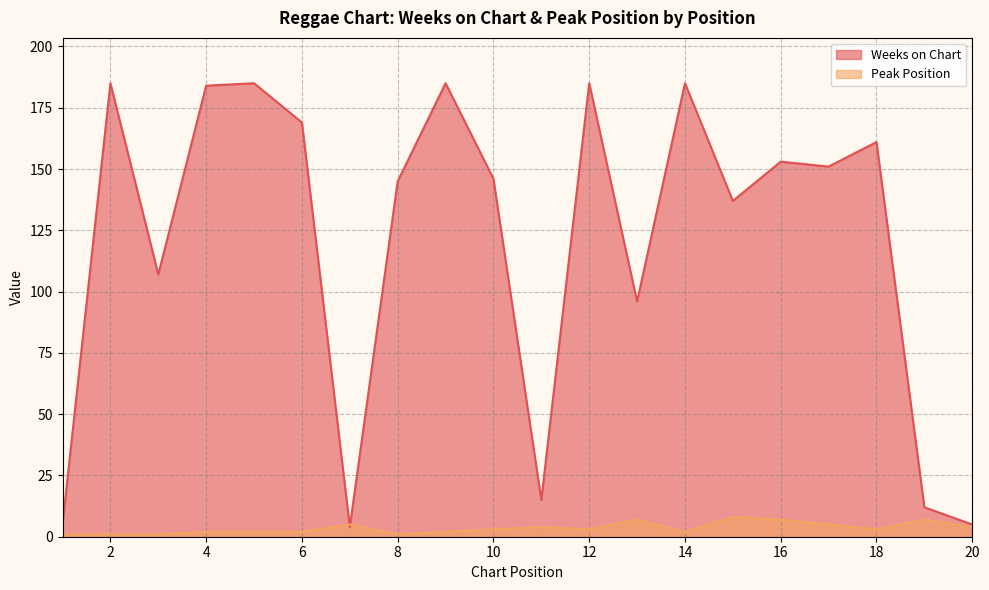

True or false: Weeks on Chart and Peak Position cross at least once.

True